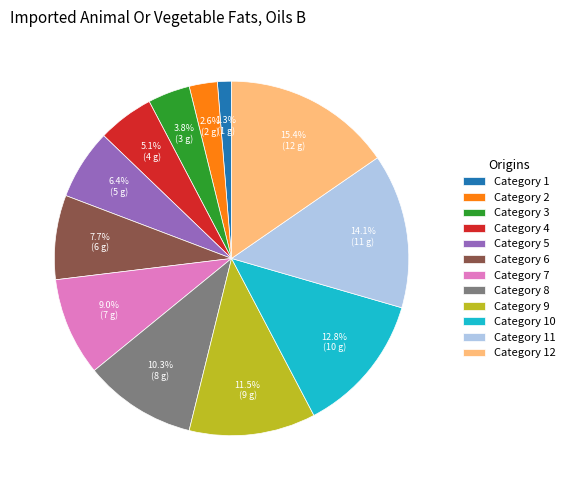

Approximately how many times larger is the value at Category 4 compared to Category 2?

2.0